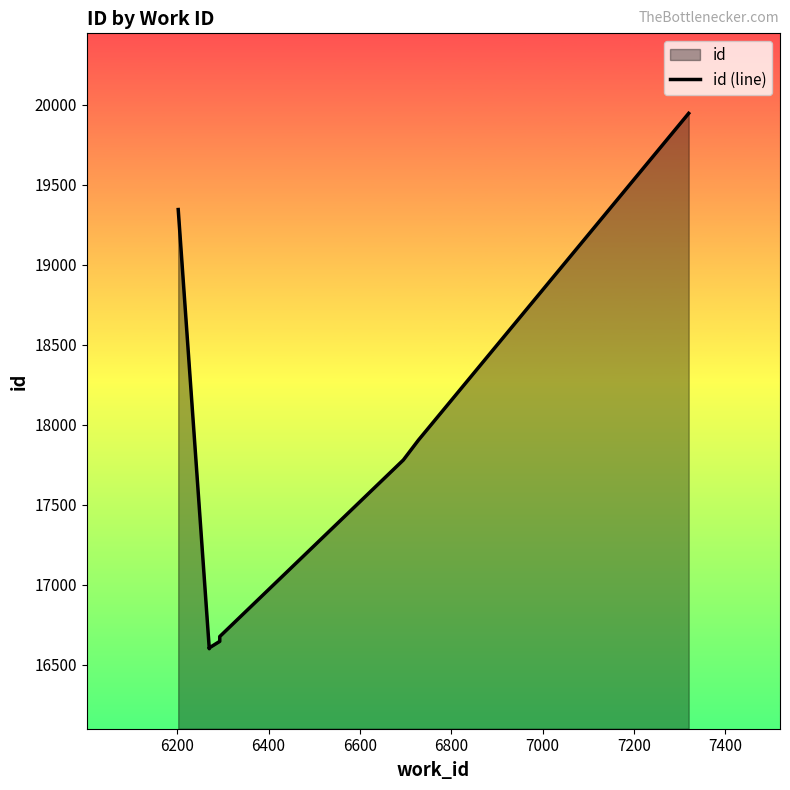

The value at 6800 is 8248. True or false?

False